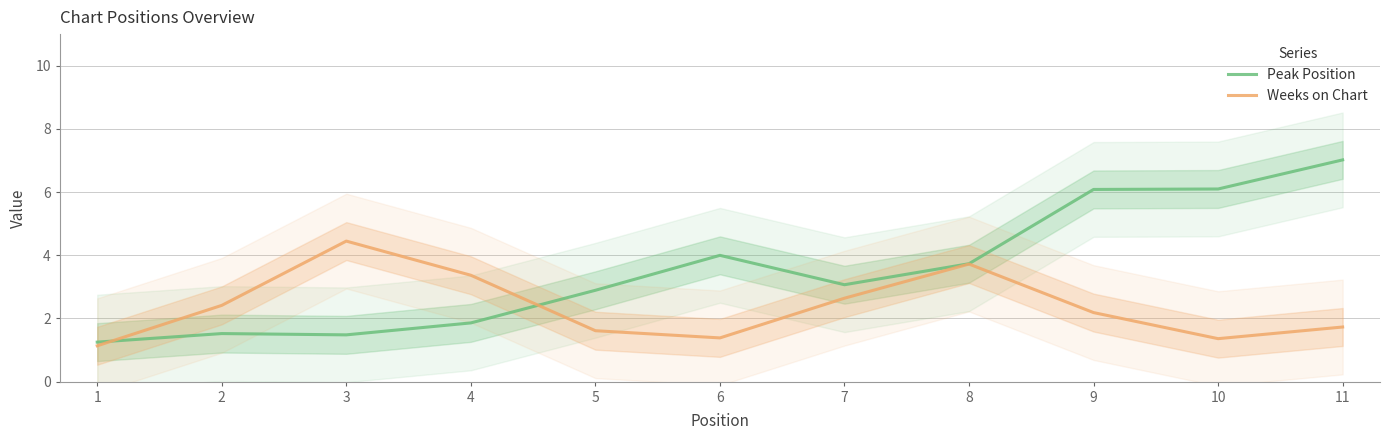

How many lines are shown in the chart?

2